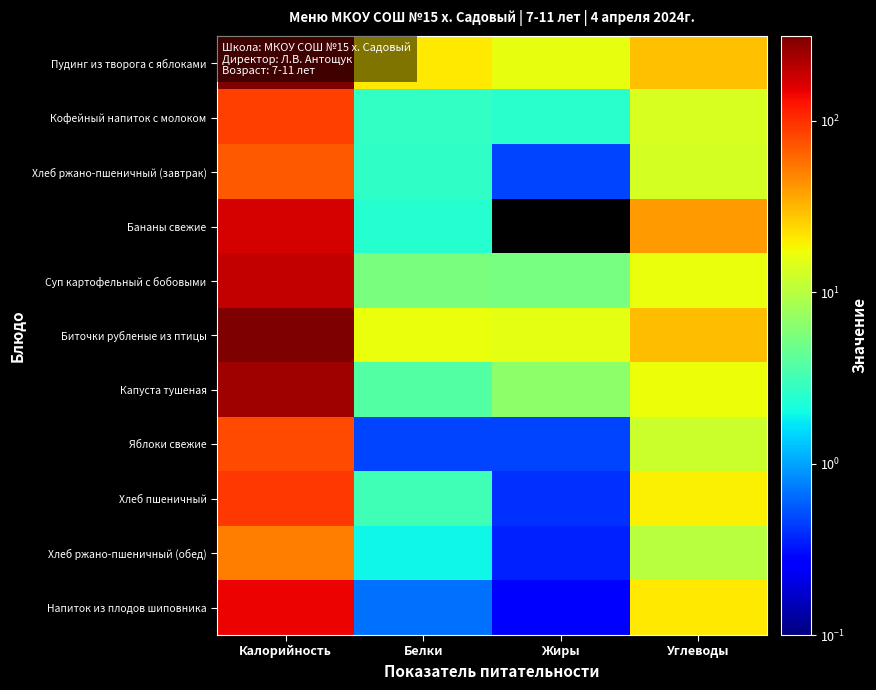

At Жиры, list the series in order from largest to smallest.

Пудинг из творога с яблоками, Биточки рубленые из птицы, Капуста тушеная, Суп картофельный с бобовыми, Кофейный напиток с молоком, Хлеб ржано-пшеничный (завтрак), Яблоки свежие, Хлеб пшеничный, Хлеб ржано-пшеничный (обед), Напиток из плодов шиповника, Бананы свежие